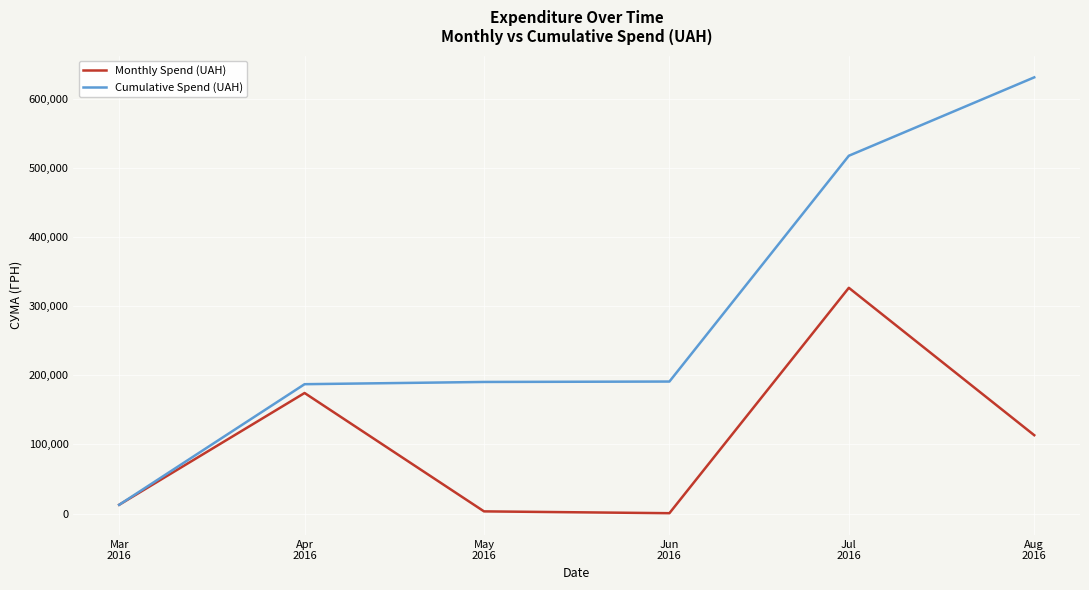

Which series has the widest spread of values?

Cumulative Spend (UAH)